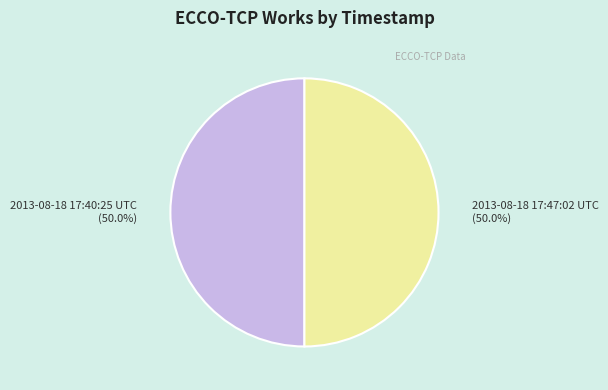

How many slices are in this pie chart?

2